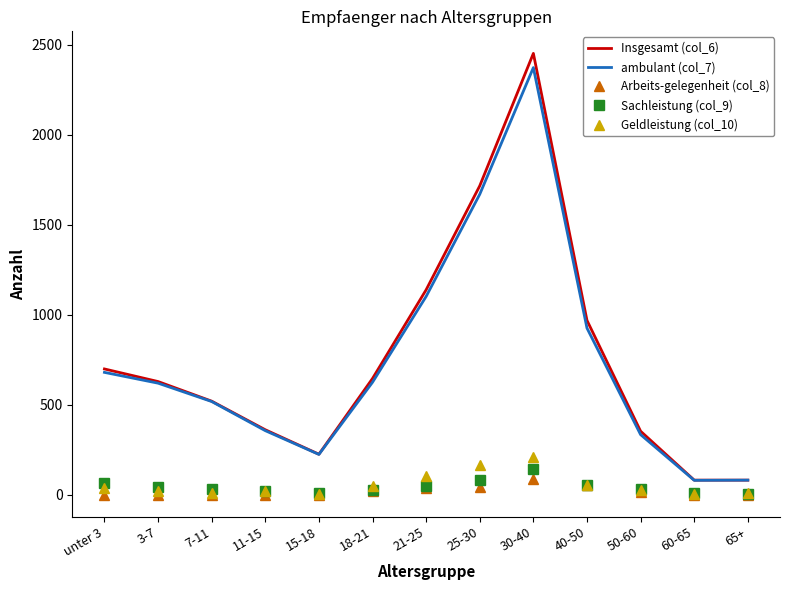

Which category has the highest value in the Arbeits-gelegenheit (col_8) series?

30-40